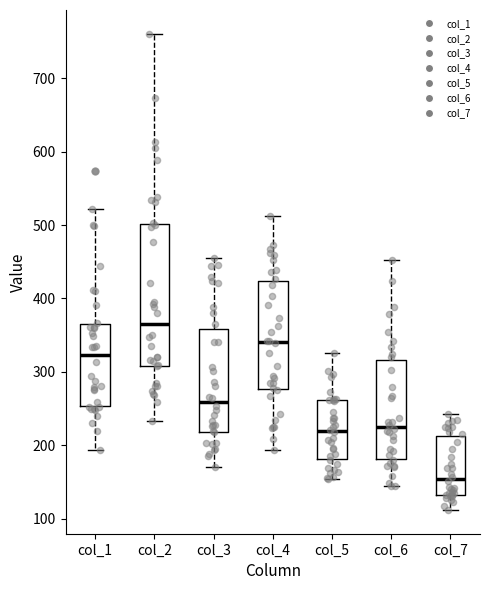

Where does the median line of the box for col_6 sit on the y-axis? The values are not printed on the chart, so give them approximately, as read against the axis.

220